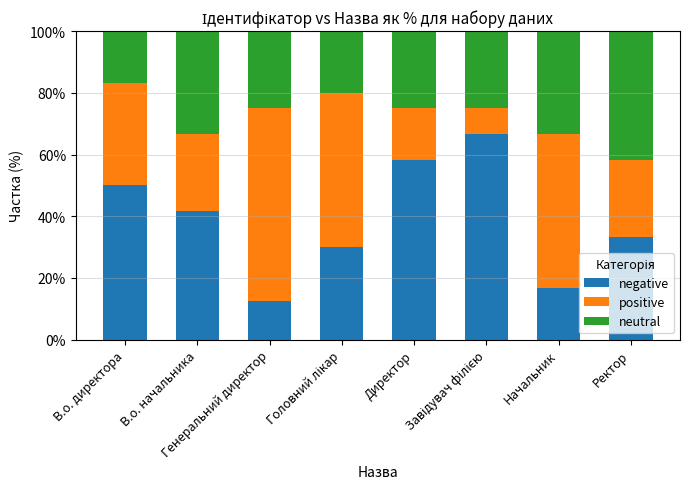

What is the maximum value for negative?

66.7